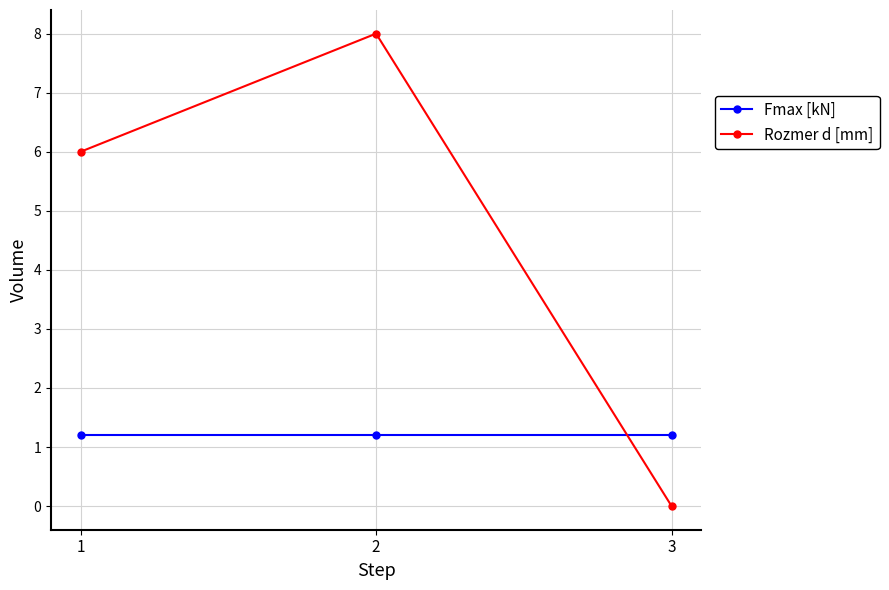

What is the minimum value for Fmax [kN]?

1.2